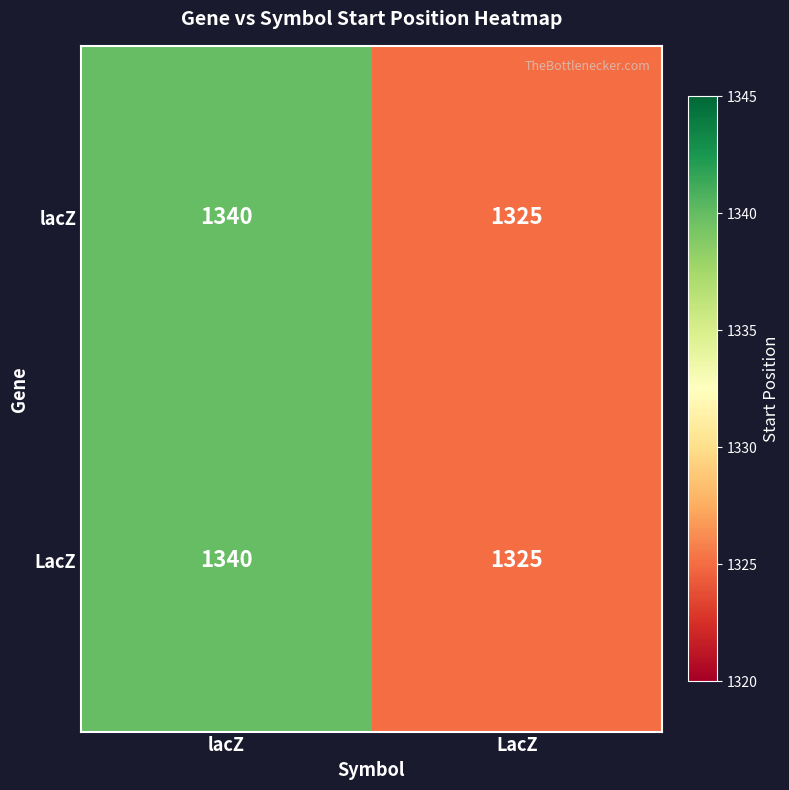

The value of LacZ at lacZ is 1340. True or false?

True